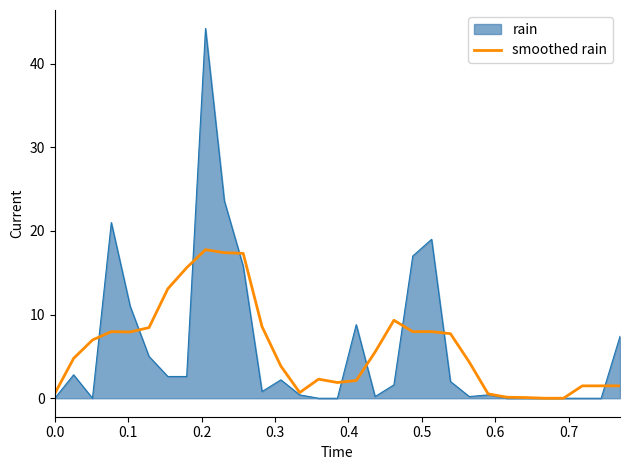

What is the maximum value for smoothed rain?

17.8